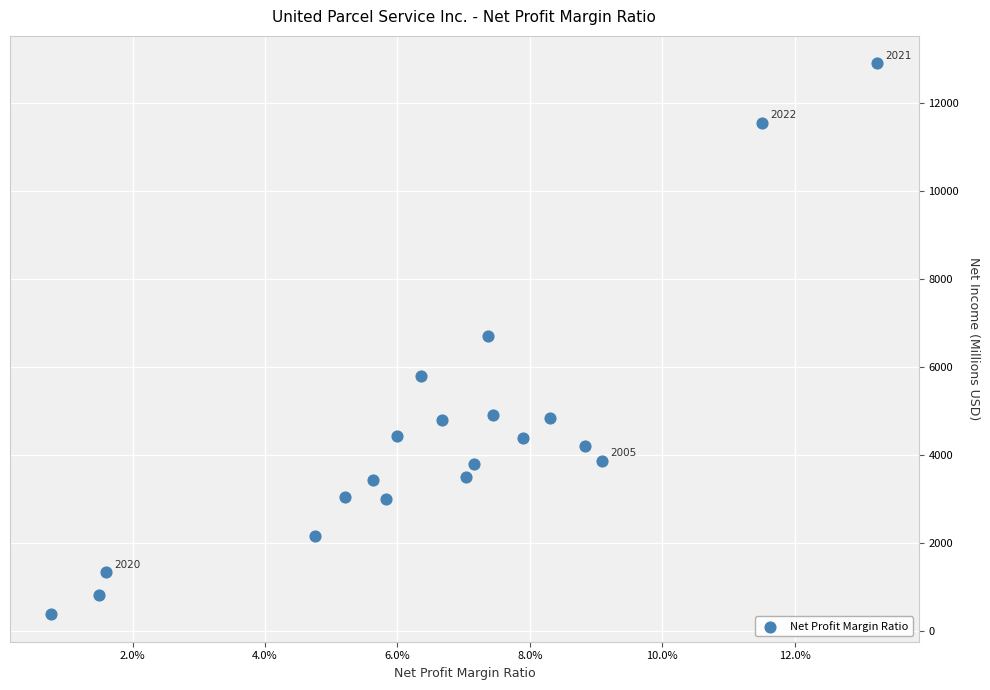

What is the range of Y values (max minus min)?

12508